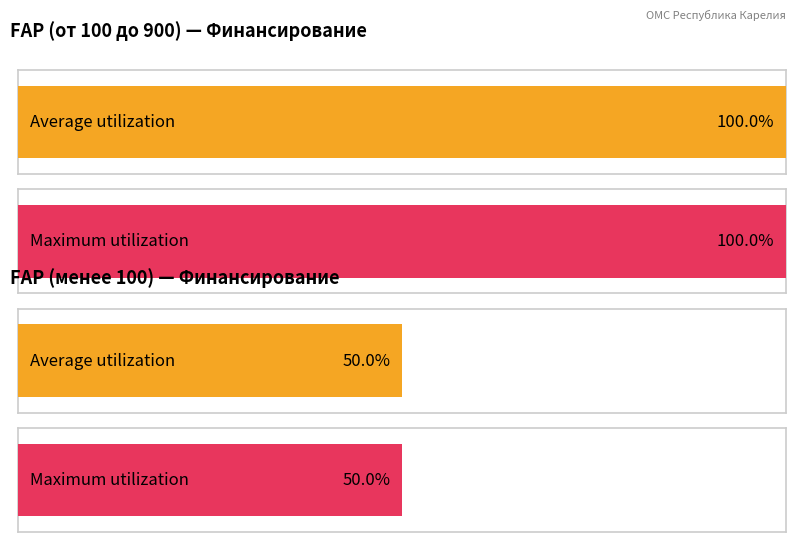

How many distinct data groups are displayed?

2